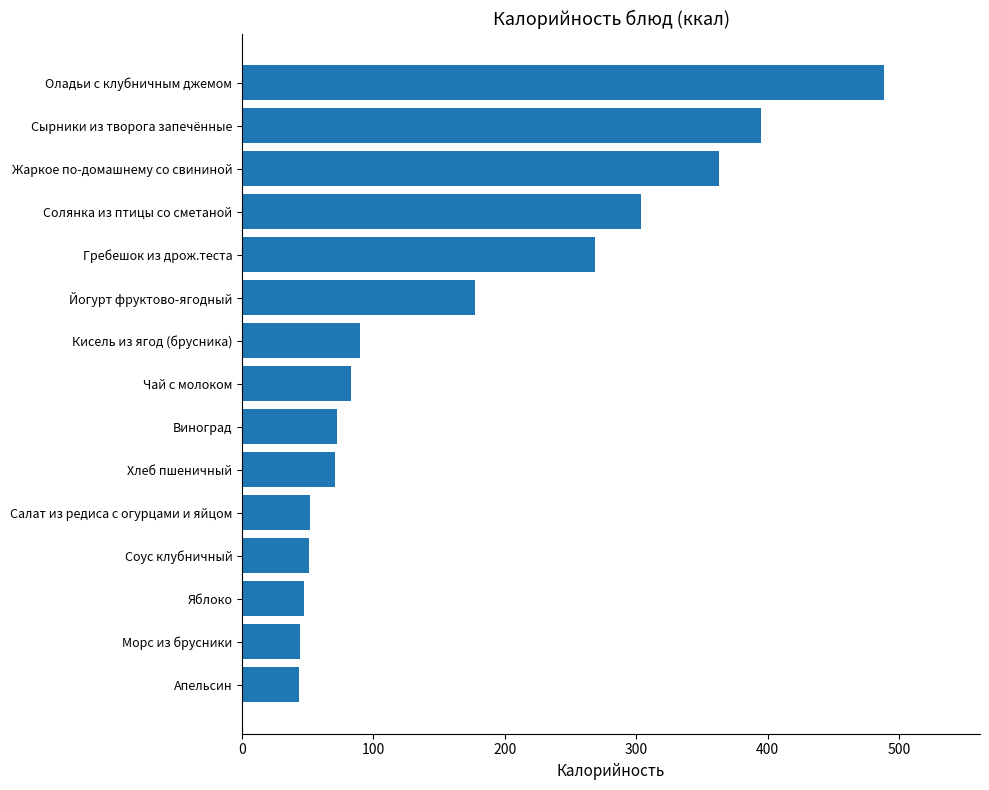

What is the ratio of the value at Оладьи с клубничным джемом to the value at Виноград?

6.8